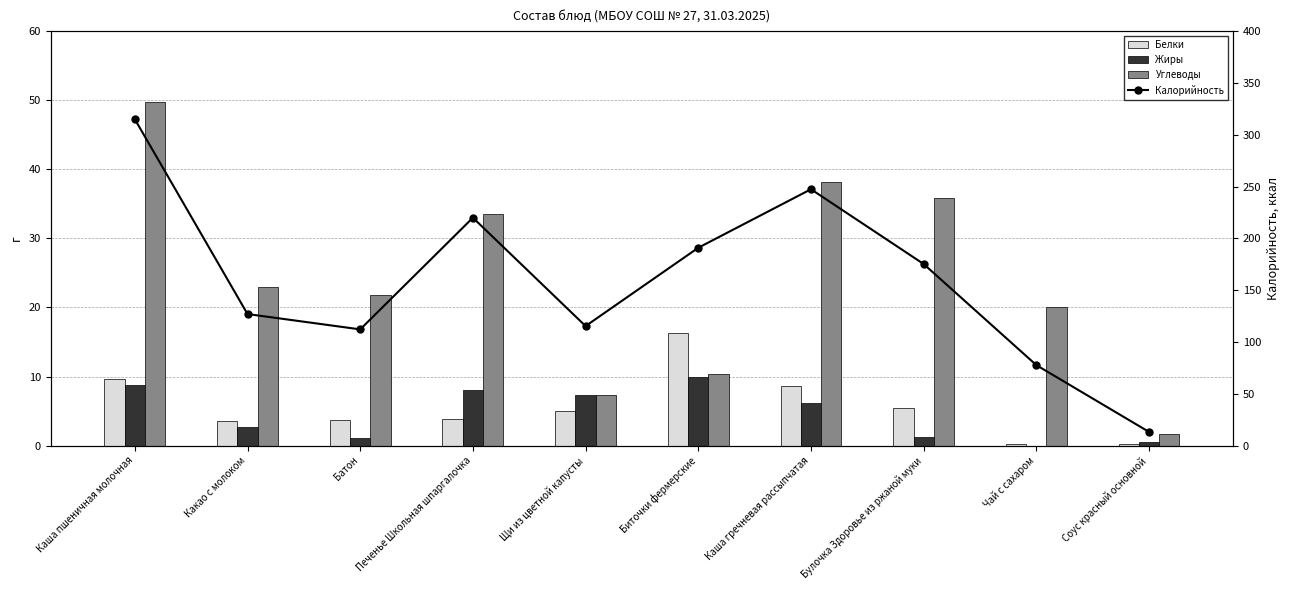

True or false: Жиры has a value of 0.7 at Соус красный основной.

False